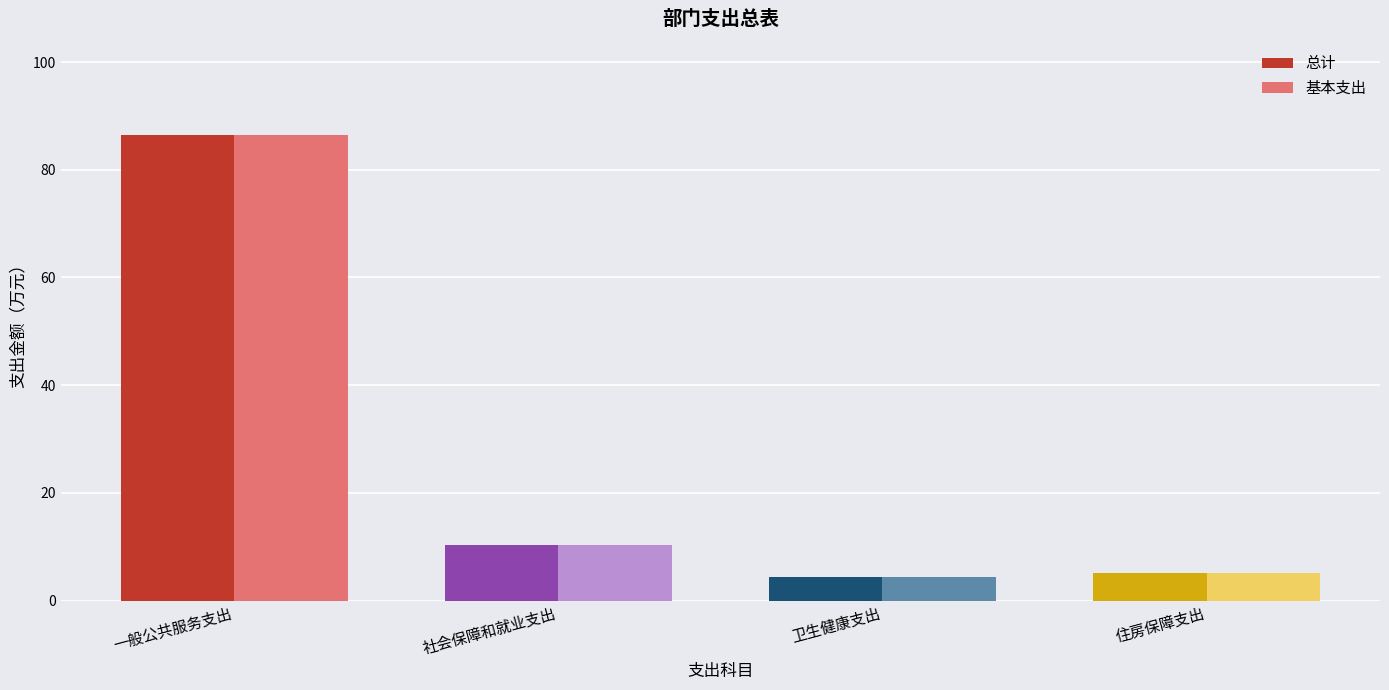

At how many categories does at least one series exceed 68?

1